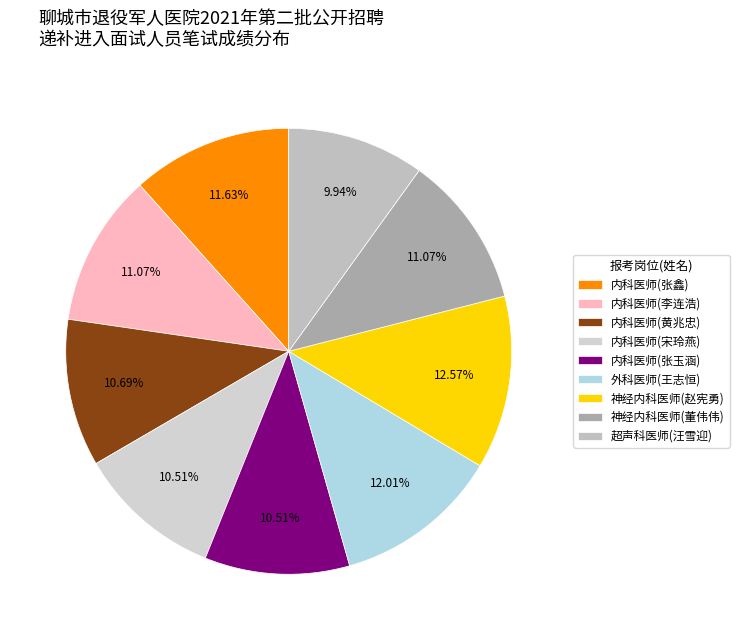

What is the ratio of the value at 内科医师(张玉涵) to the value at 超声科医师(汪雪迎)?

1.1